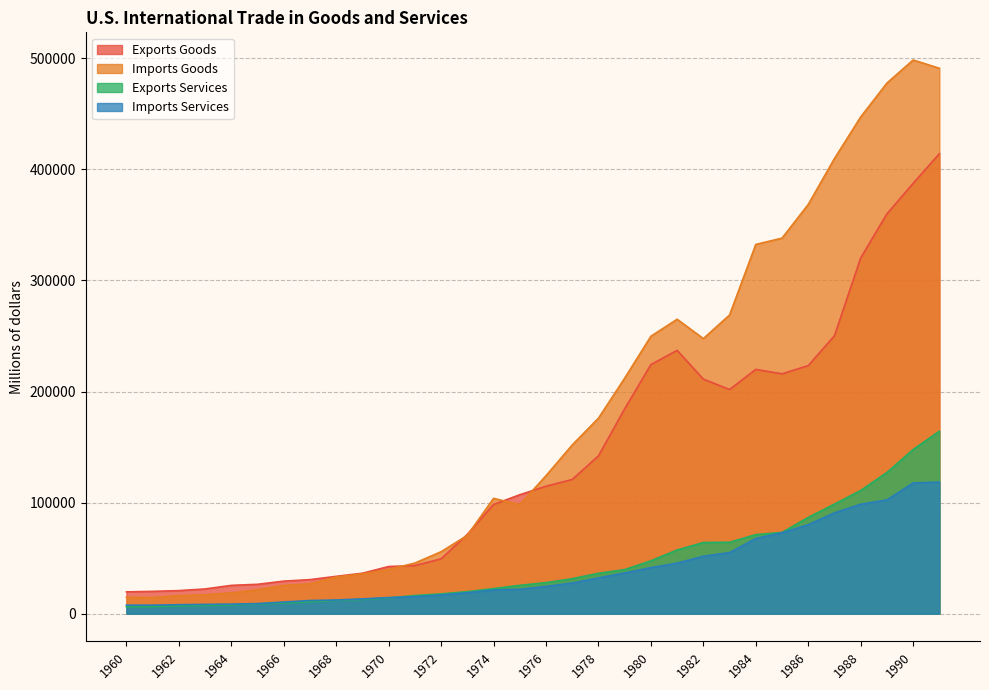

How many interior local peaks does the Imports Goods series have?

3